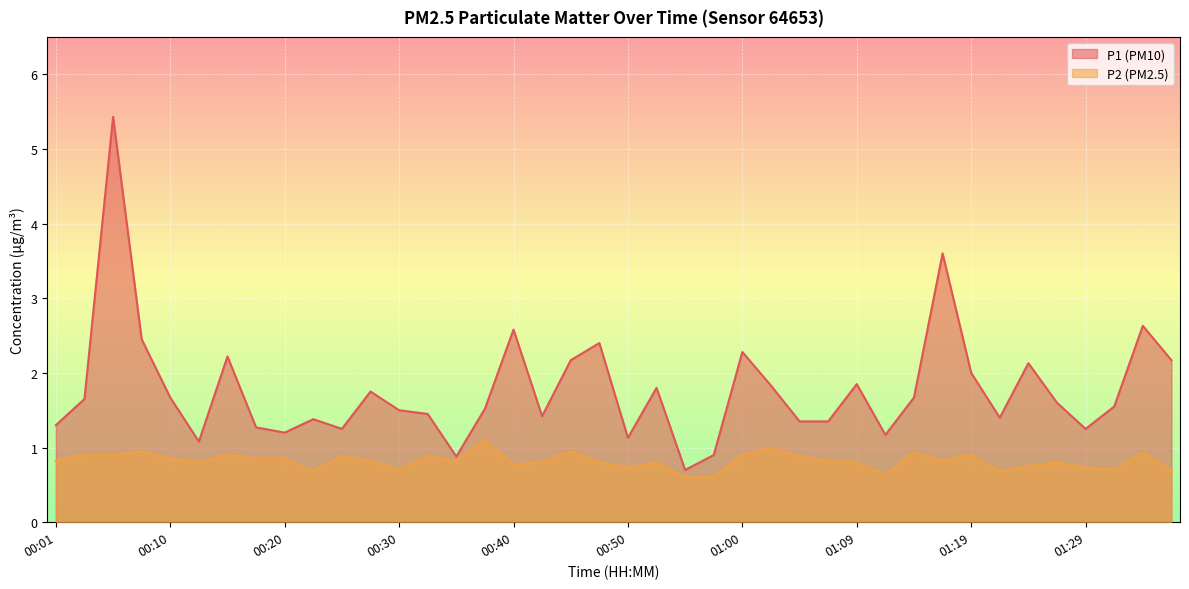

Is it true that P2 equals 0.5 at 01:17?

False